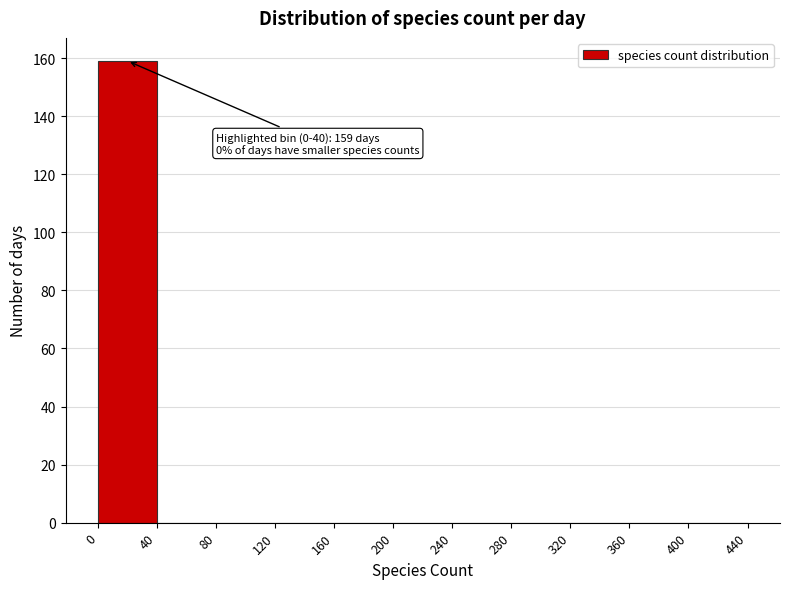

Which range on the x-axis has the tallest bar?

0 to 40